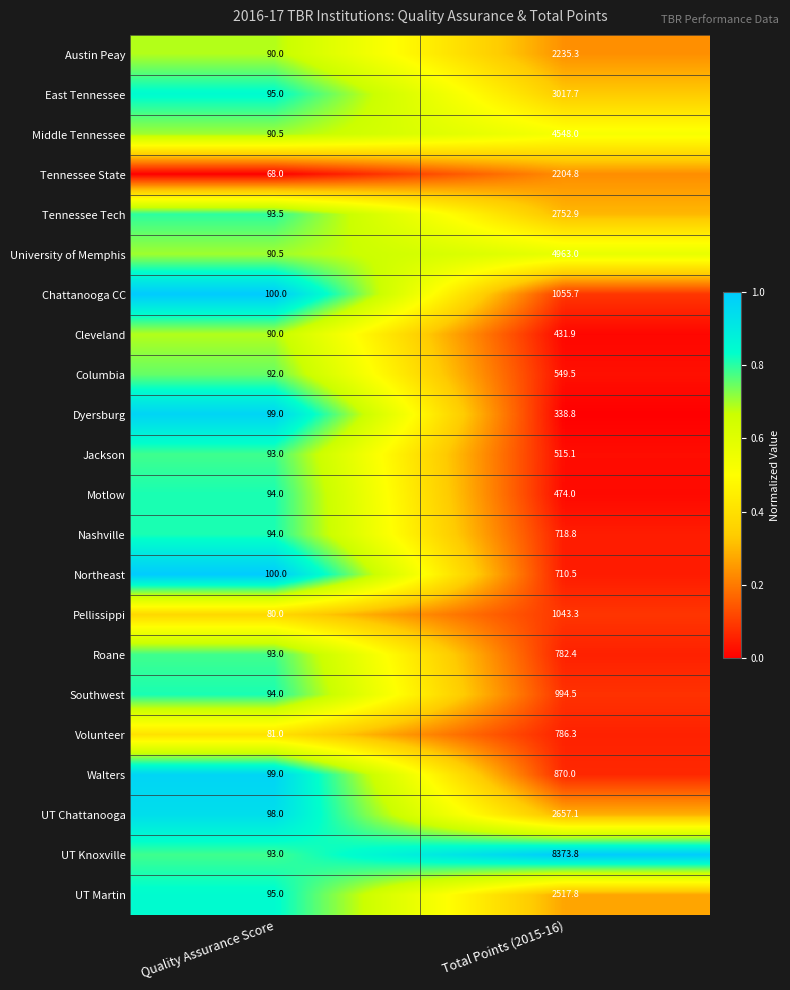

The Volunteer series shows 137.9 at Quality Assurance Score. True or false?

False